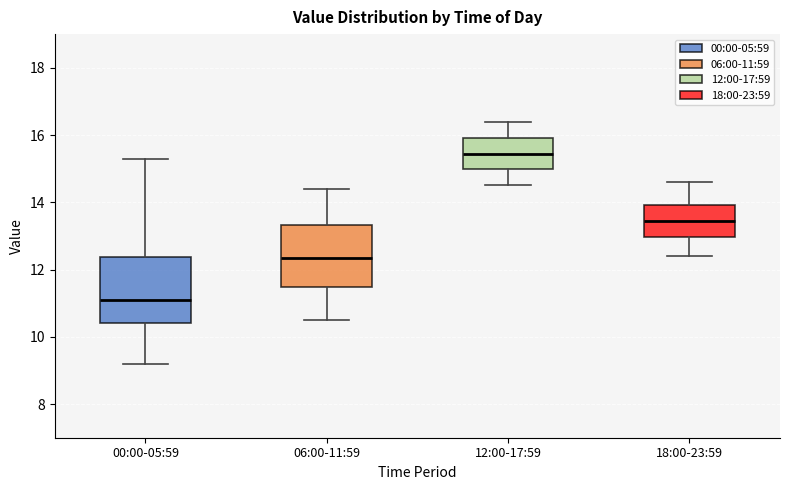

Reading left to right, read every box against the y-axis: the position of its median line, the range the box covers, and the ends of its whiskers. The values are not printed on the chart, so give them approximately, as read against the axis.

00:00-05:59: median 11.2, box 10.4 to 12.4, whiskers 9.2 to 15.4
06:00-11:59: median 12.4, box 11.4 to 13.4, whiskers 10.6 to 14.4
12:00-17:59: median 15.4, box 15.0 to 16.0, whiskers 14.6 to 16.4
18:00-23:59: median 13.4, box 13.0 to 14.0, whiskers 12.4 to 14.6